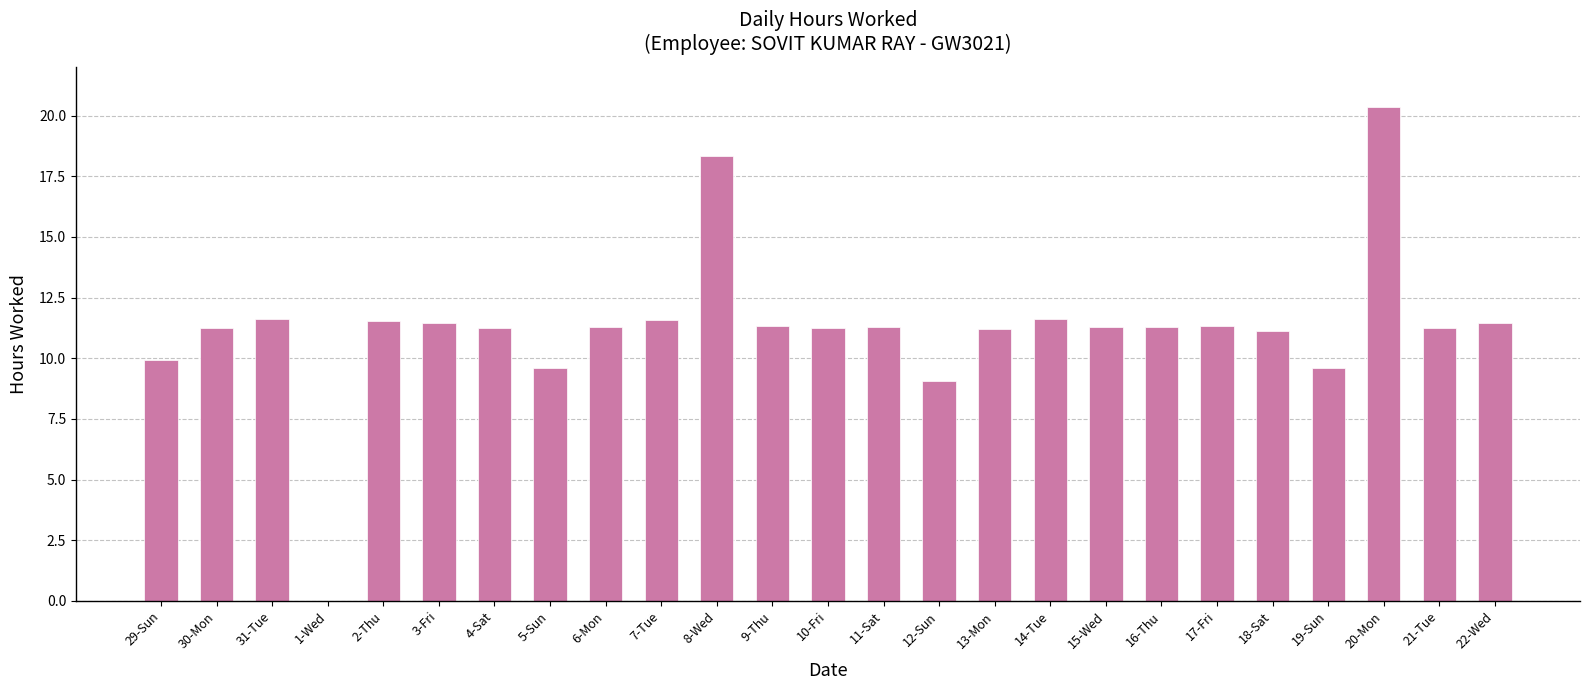

The value at 11-Sat is 11.3. True or false?

True